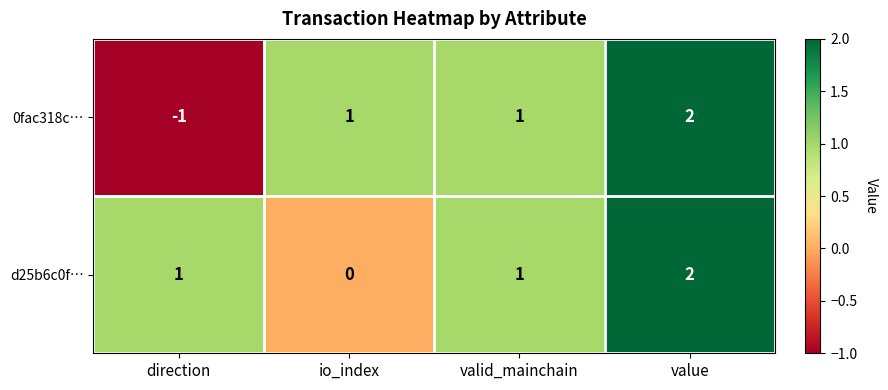

Count the 0fac318c… values in the range 1 to 2.

3